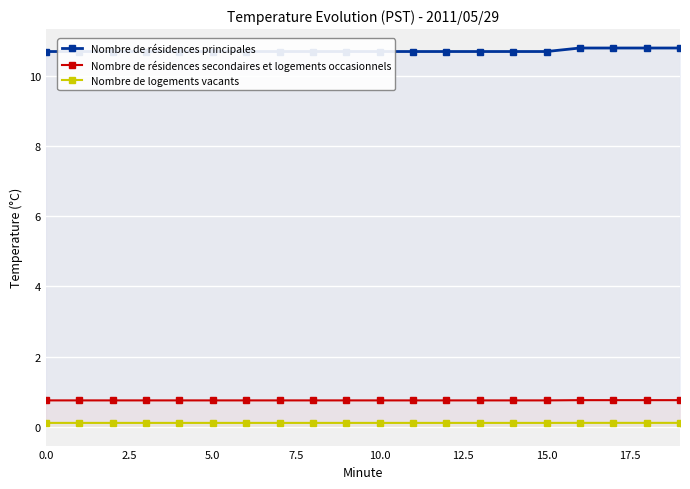

Rank the series by their maximum value, from lowest to highest.

Nombre de logements vacants, Nombre de résidences secondaires et logements occasionnels, Nombre de résidences principales